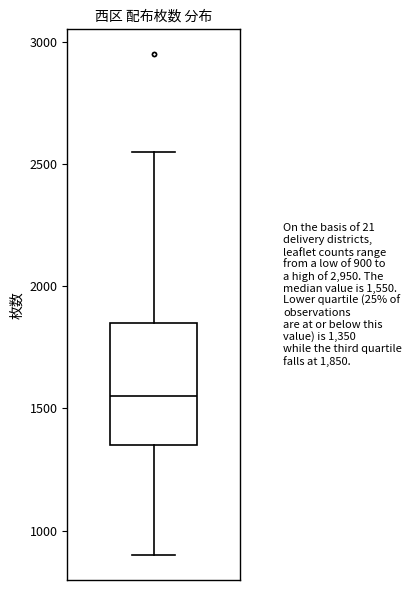

Read this box plot against the y-axis: the position of the median line, the range covered by the box, and the ends of both whiskers. The values are not printed on the chart, so give them approximately, as read against the axis.

median 1550, box 1350 to 1850, whiskers 900 to 2550